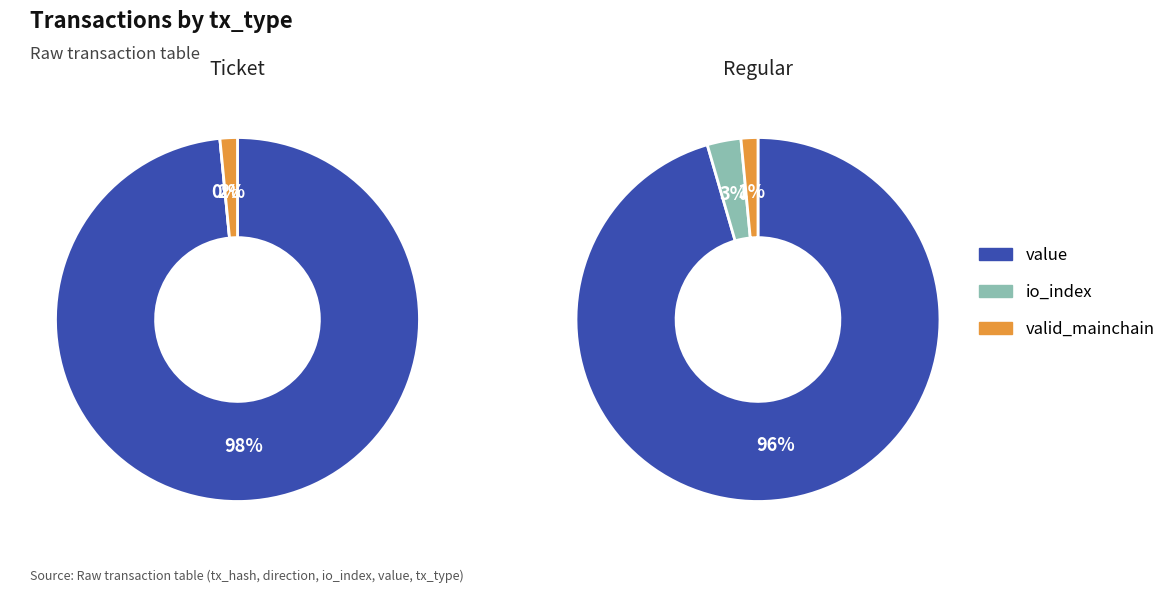

How many segments does this pie chart have?

3